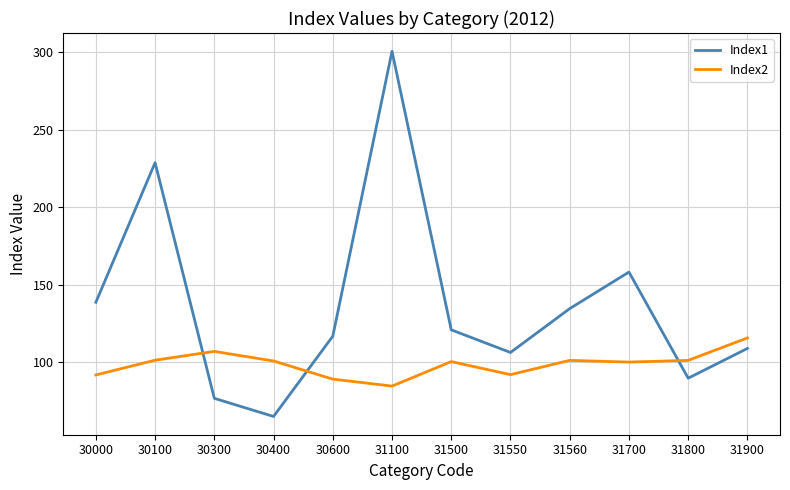

List the series in order of their peak value, highest first.

Index1, Index2